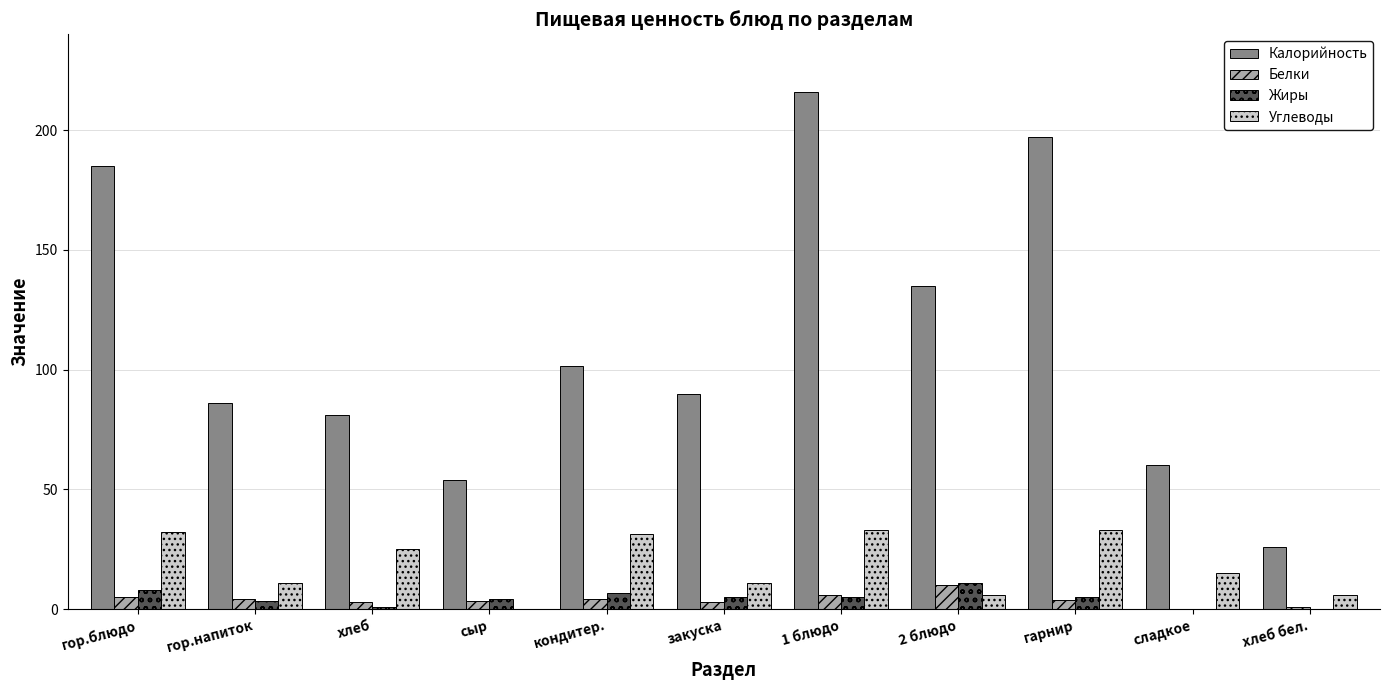

What is the sum of all Белки values?

43.5